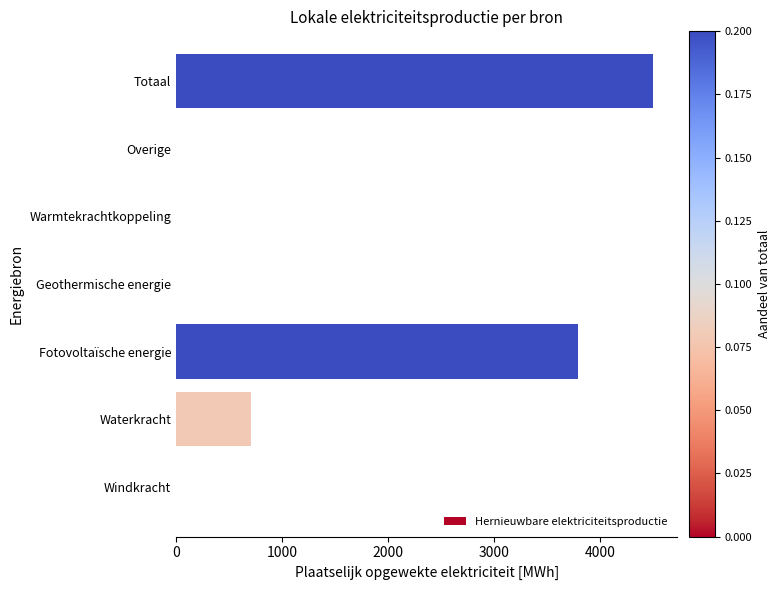

Read the value at Totaal.

4501.7